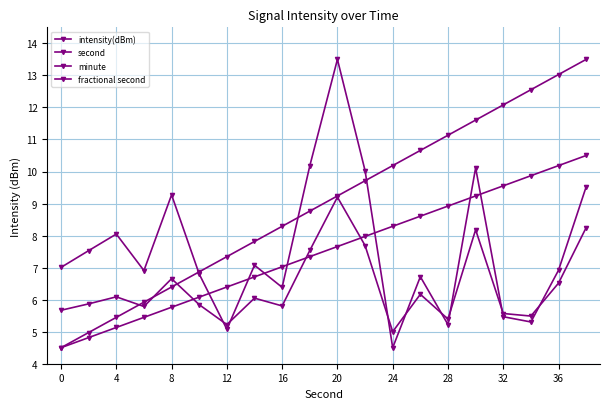

How many data points in fractional second are less than 6?

10